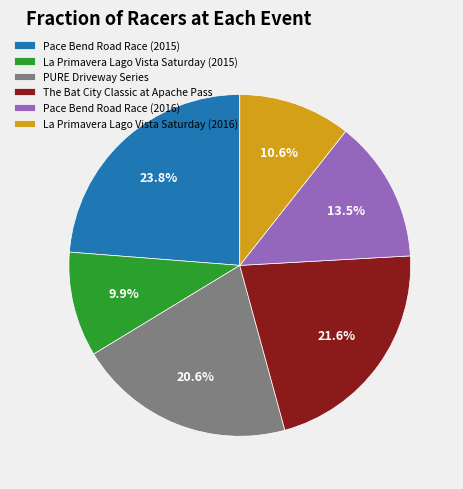

Does Pace Bend Road Race (2015) represent more than half of the total?

No